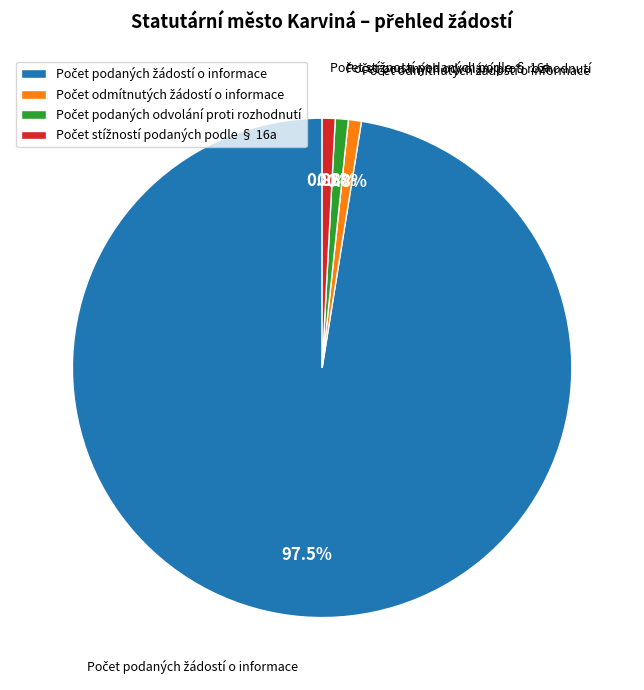

Is there any slice that represents more than half of the pie?

Yes